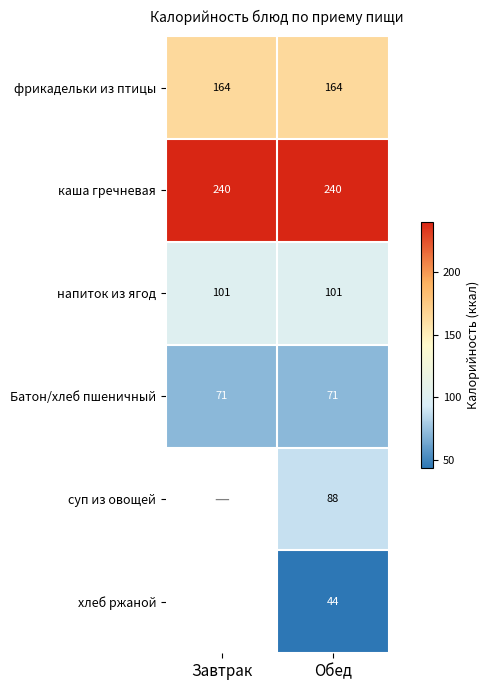

What is the average value of the фрикадельки из птицы series?

164